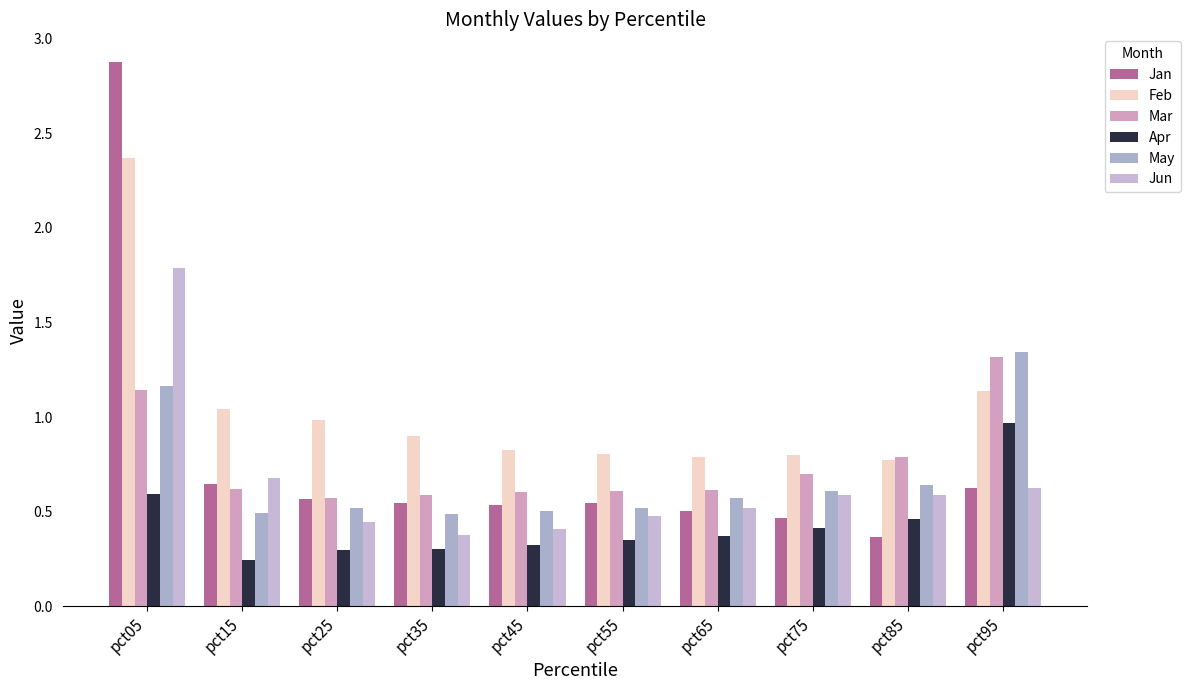

Which category has the lowest value in the Jun series?

pct35